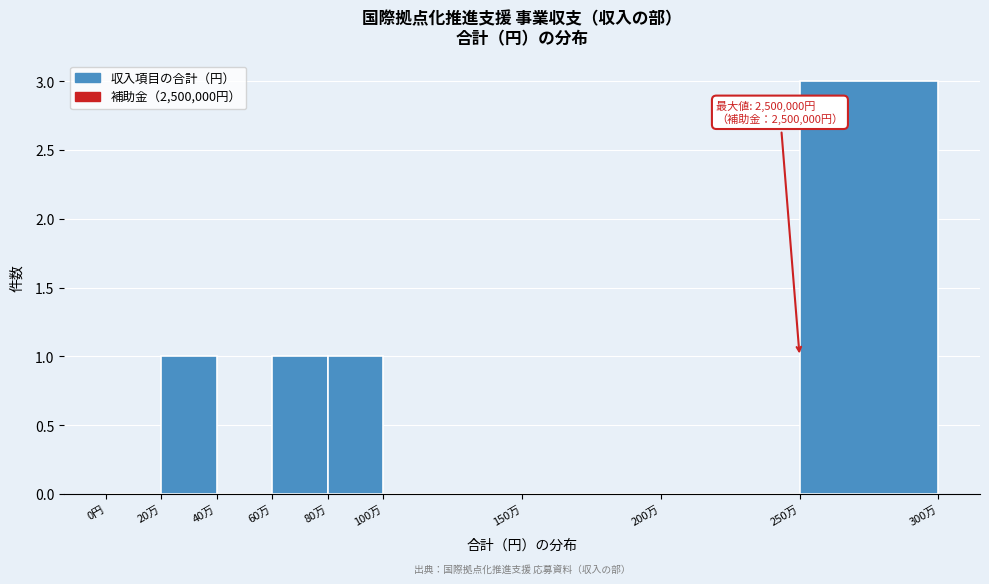

Reading left to right, extract all data points from this chart.

0円=0	20万=1	40万=0	60万=1	80万=1	100万=0	150万=0	200万=0	250万=3